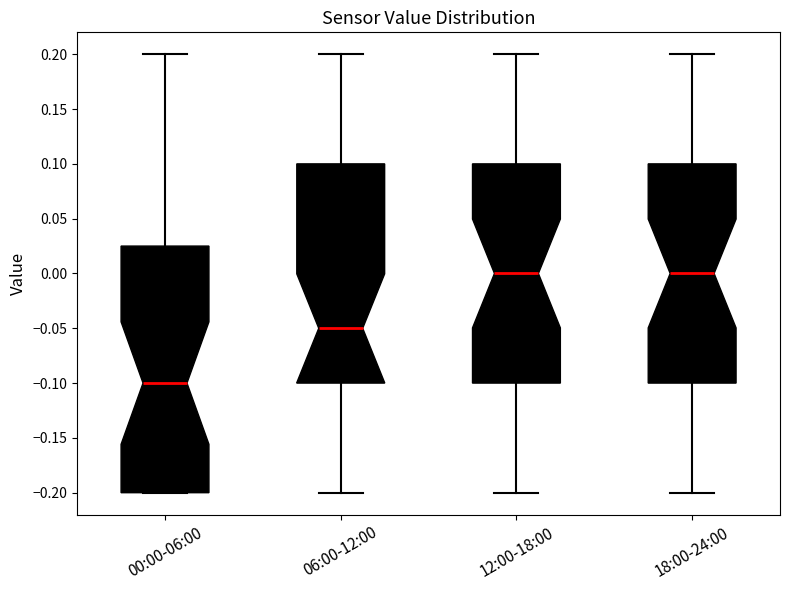

Reading left to right, read every box against the y-axis: the position of its median line, the range the box covers, and the ends of its whiskers. The values are not printed on the chart, so give them approximately, as read against the axis.

00:00-06:00: median -0.100, box -0.200 to 0.025, whiskers -0.200 to 0.200
06:00-12:00: median -0.050, box -0.100 to 0.100, whiskers -0.200 to 0.200
12:00-18:00: median 0.000, box -0.100 to 0.100, whiskers -0.200 to 0.200
18:00-24:00: median 0.000, box -0.100 to 0.100, whiskers -0.200 to 0.200